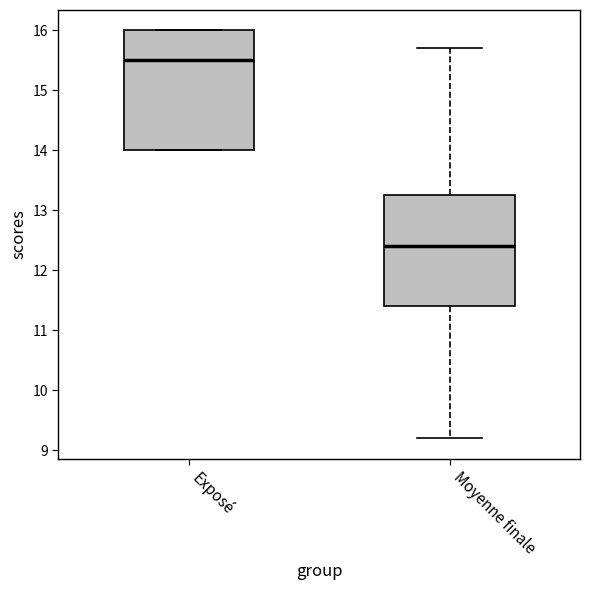

Comparing the boxes themselves (not the whiskers), which one is the tallest?

Exposé